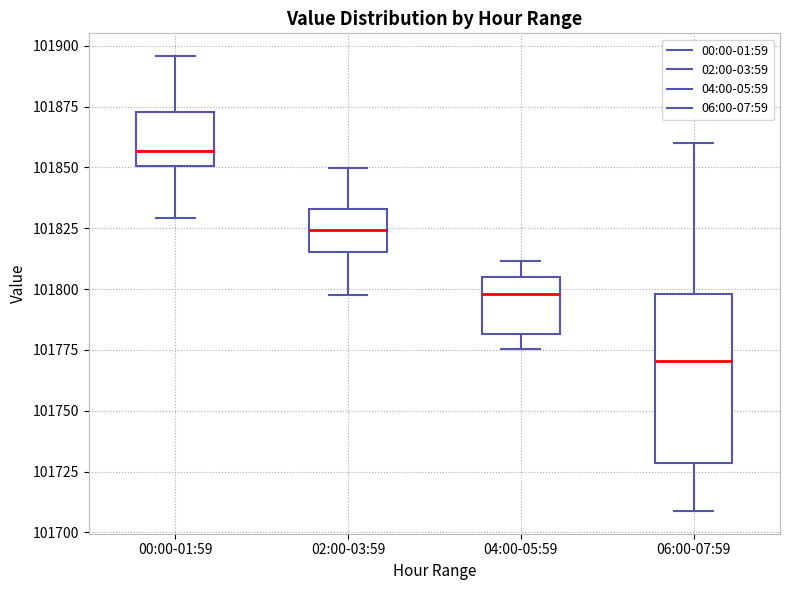

Reading left to right, transcribe this box plot: for each box, give where its median line is, the range the box spans, and where its two whiskers end, as read against the y-axis. The values are not printed on the chart, so give them approximately, as read against the axis.

00:00-01:59: median 101855, box 101850 to 101875, whiskers 101830 to 101895
02:00-03:59: median 101825, box 101815 to 101835, whiskers 101800 to 101850
04:00-05:59: median 101800, box 101780 to 101805, whiskers 101775 to 101810
06:00-07:59: median 101770, box 101730 to 101800, whiskers 101710 to 101860